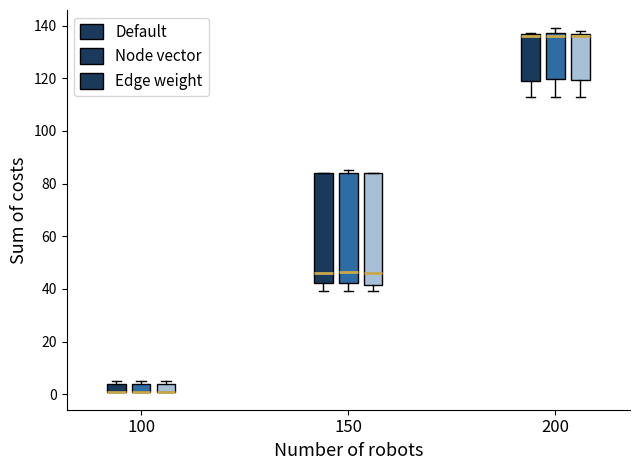

Reading left to right, read every box against the y-axis: the position of its median line, the range the box covers, and the ends of its whiskers. The values are not printed on the chart, so give them approximately, as read against the axis.

100 (Default): median 2 (drawn on the box's lower edge), box 2 to 4, whiskers 2 to 6
100 (Node vector): median 2 (drawn on the box's lower edge), box 2 to 4, whiskers 2 to 6
100 (Edge weight): median 2 (drawn on the box's lower edge), box 2 to 4, whiskers 2 to 6
150 (Default): median 46, box 42 to 84, whiskers 40 to 84
150 (Node vector): median 46, box 42 to 84, whiskers 40 to 86
150 (Edge weight): median 46, box 42 to 84, whiskers 40 to 84
200 (Default): median 136 (just below the box's upper edge), box 118 to 136, whiskers 114 to 138
200 (Node vector): median 136, box 120 to 138, whiskers 114 to 140
200 (Edge weight): median 136 (just below the box's upper edge), box 120 to 136, whiskers 114 to 138